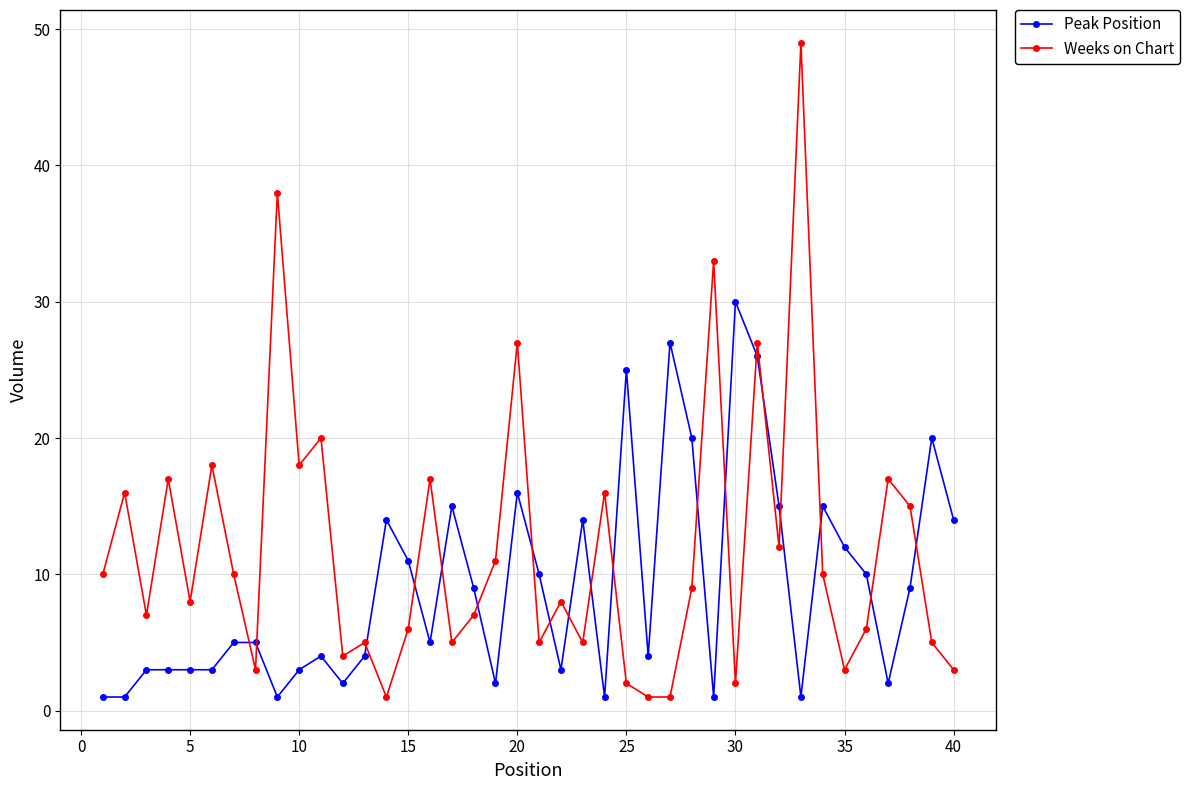

What is the average value of the Weeks on Chart series?

12